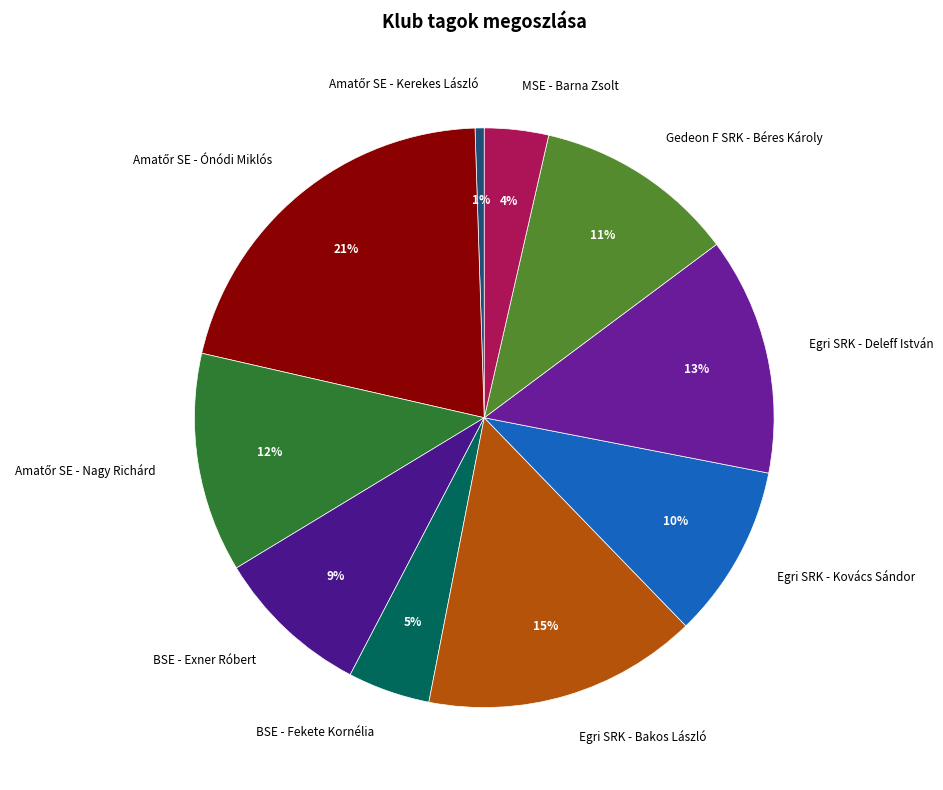

To the nearest percent, what is the average slice percentage?

10%